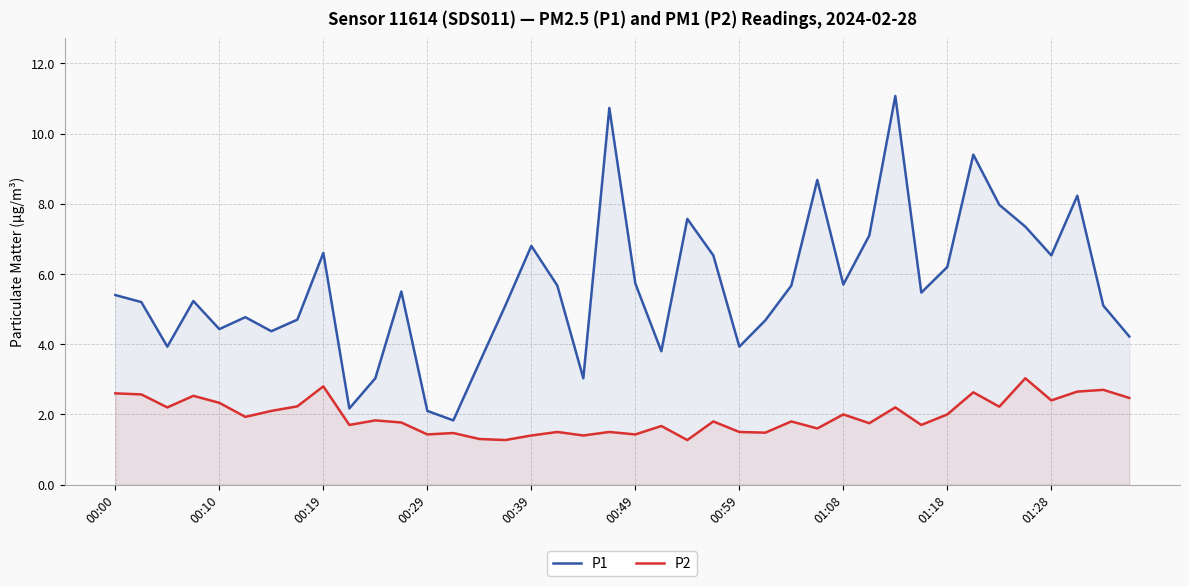

How many interior local peaks does the P1 series have?

11